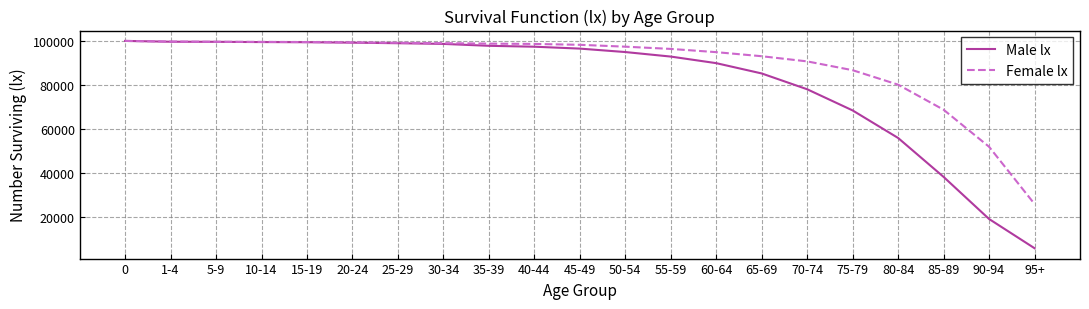

Is it true that Female lx equals 163288 at 0?

False